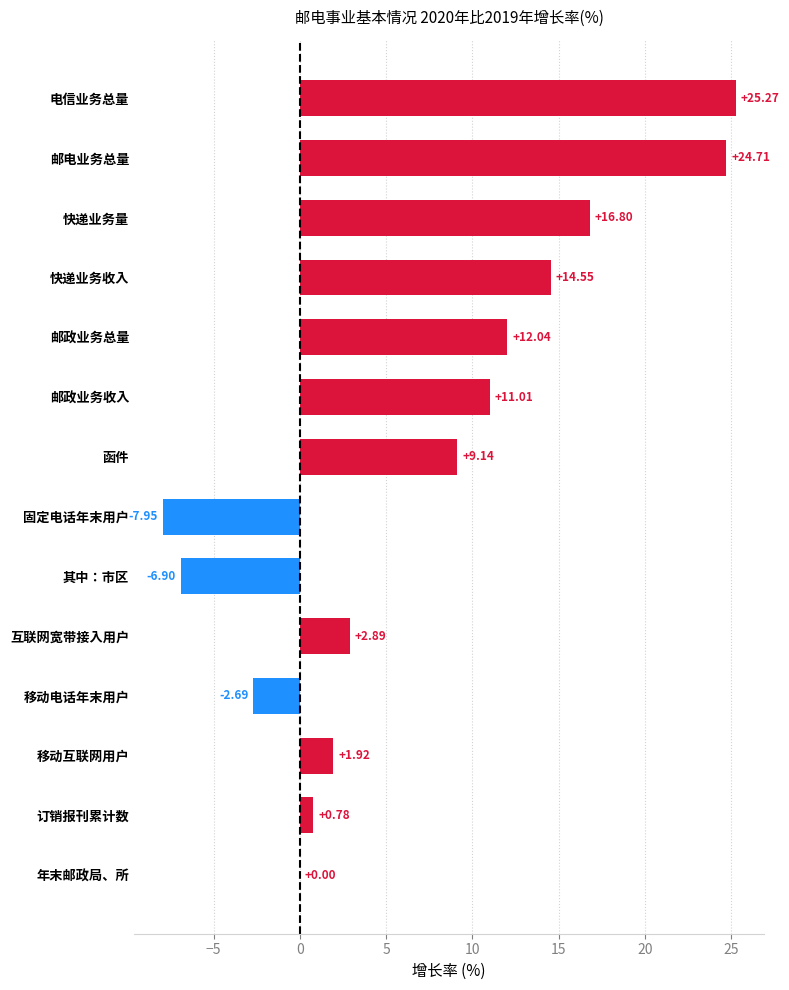

At which label is the value closest to 8?

函件